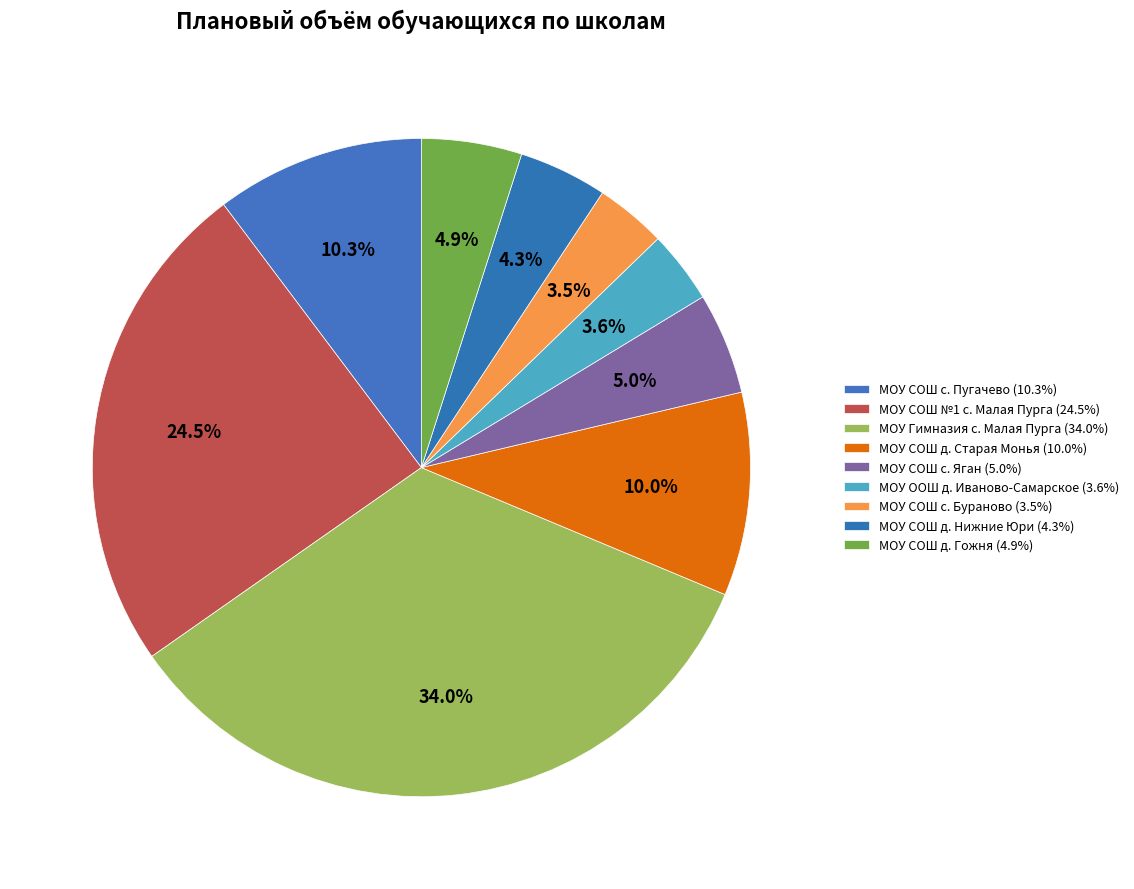

Rank the categories by value from highest to lowest.

МОУ Гимназия с. Малая Пурга, МОУ СОШ №1 с. Малая Пурга, МОУ СОШ с. Пугачево, МОУ СОШ д. Старая Монья, МОУ СОШ с. Яган, МОУ СОШ д. Гожня, МОУ СОШ д. Нижние Юри, МОУ ООШ д. Иваново-Самарское, МОУ СОШ с. Бураново